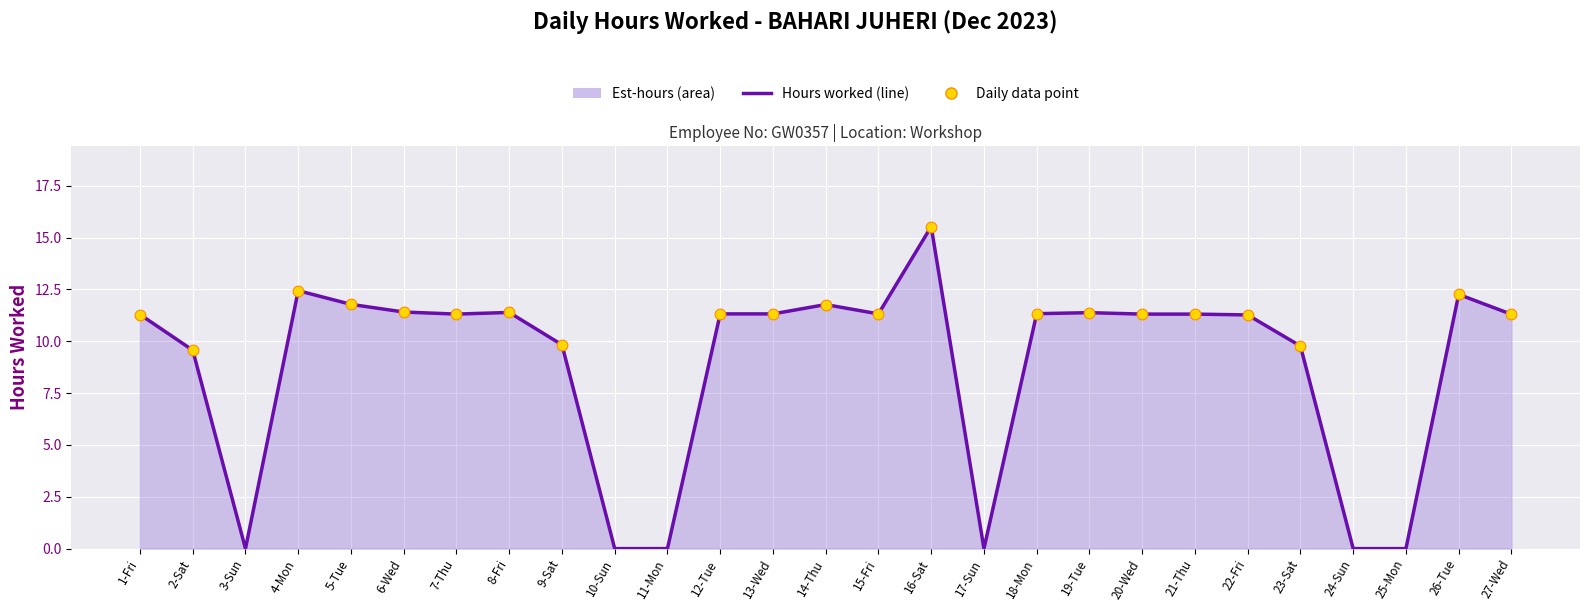

What is the change in value from 9-Sat to 18-Mon?

+1.5